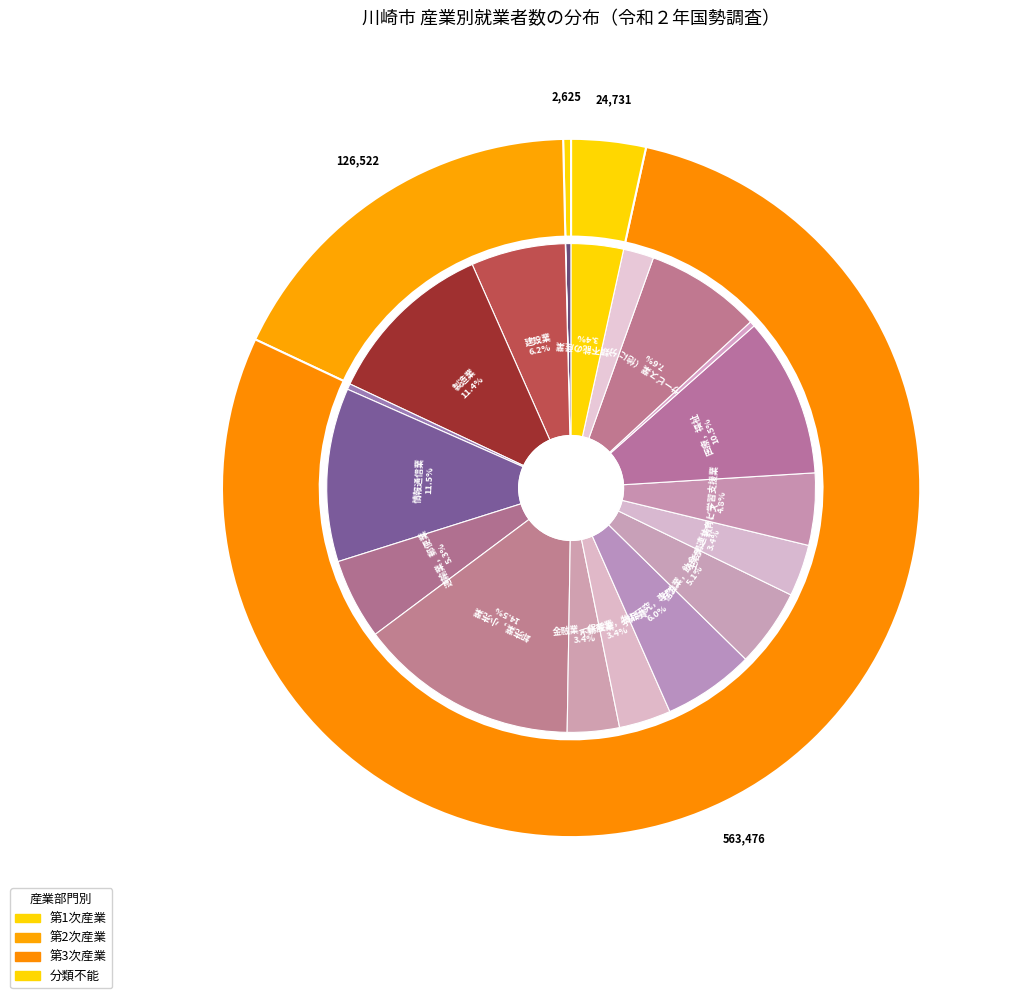

What is the change in value from M_宿泊業，飲食サービス業 to R_サービス業（他に分類されないもの）?

+17936